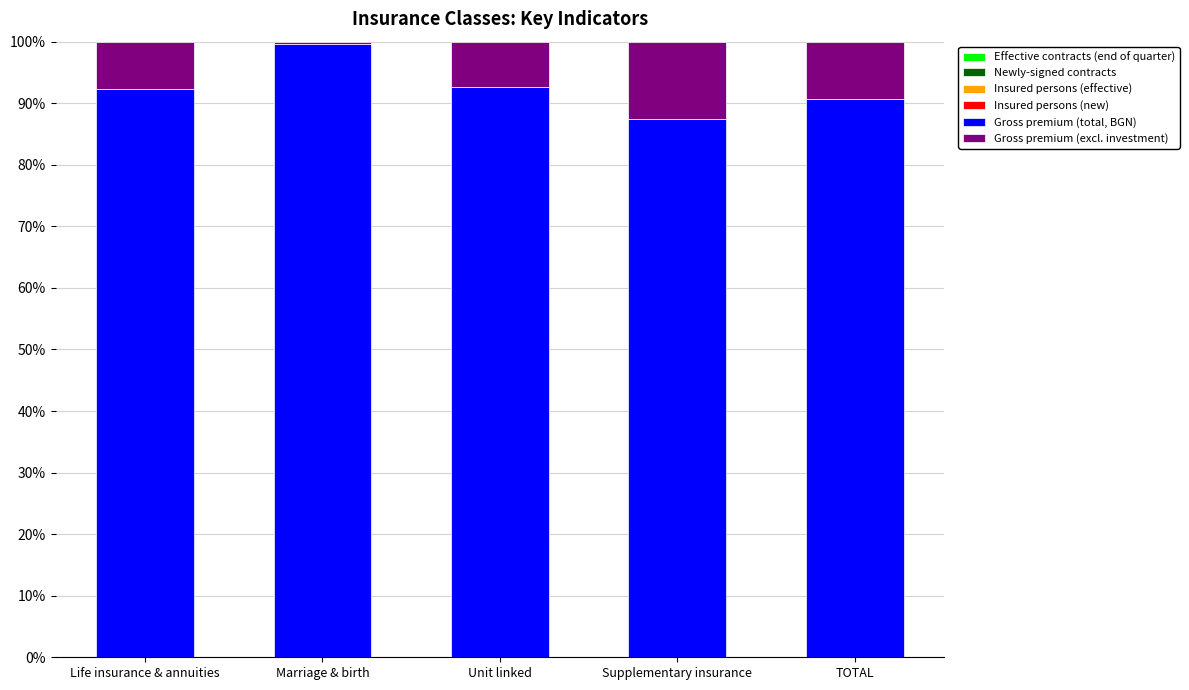

Are the bars grouped side by side (vs. stacked)?

No